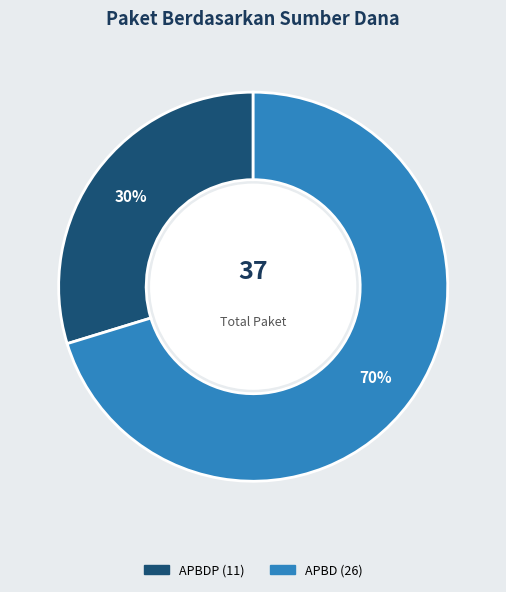

Is there a majority slice in this chart?

Yes